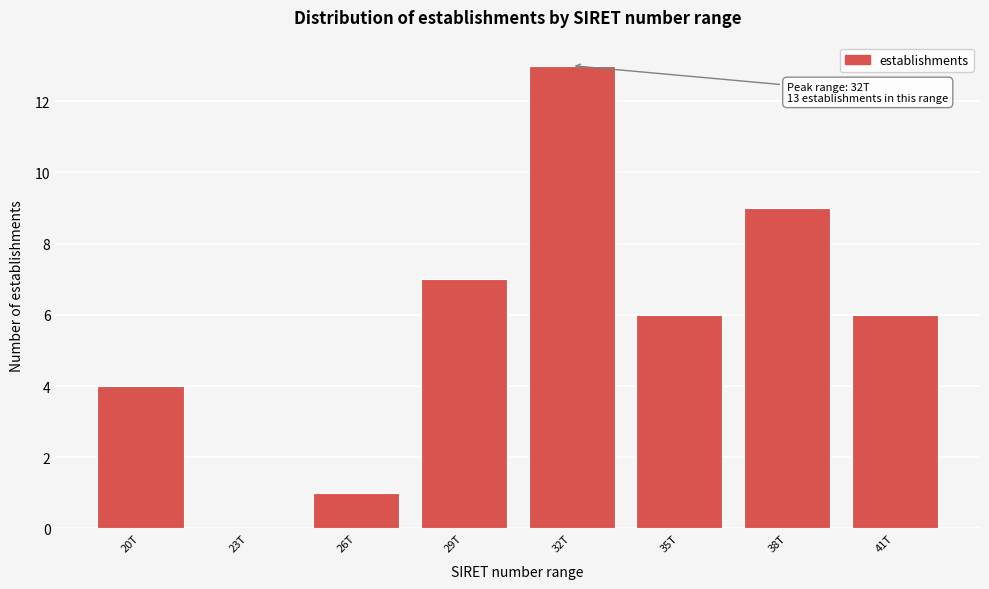

Reading left to right, what are all the values shown in this chart?

20T=4	23T=0	26T=1	29T=7	32T=13	35T=6	38T=9	41T=6